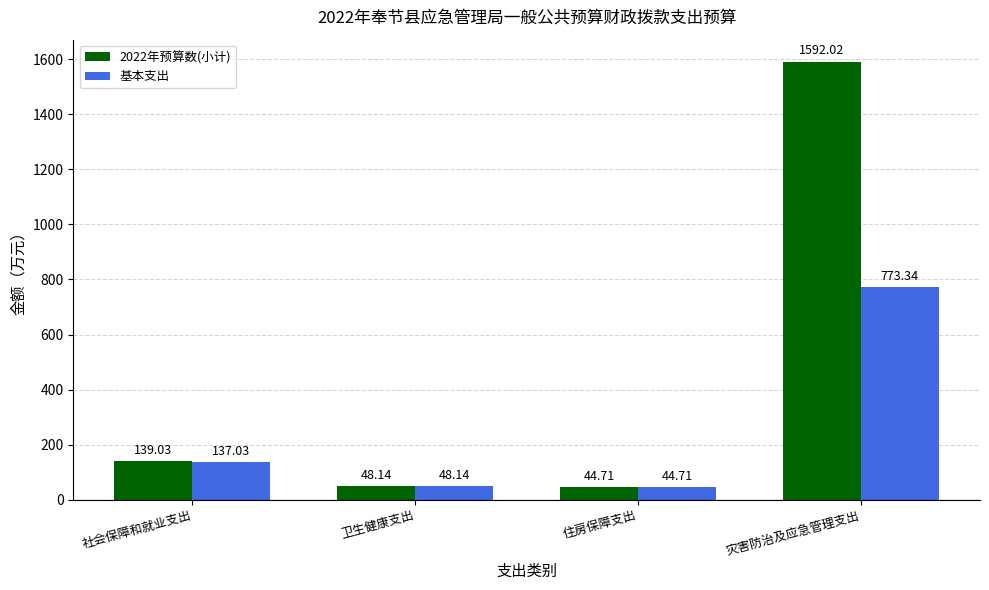

Rank the categories by 基本支出 value from highest to lowest.

灾害防治及应急管理支出, 社会保障和就业支出, 卫生健康支出, 住房保障支出